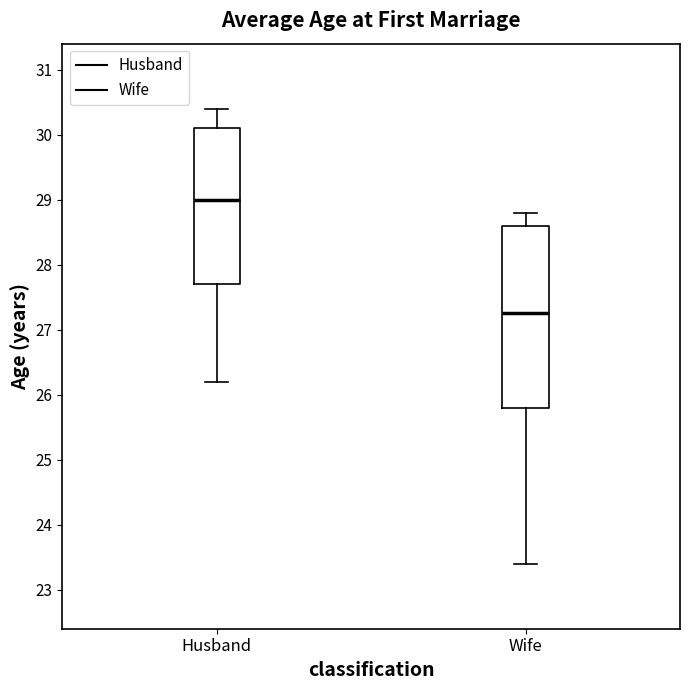

Reading left to right, read every box against the y-axis: the position of its median line, the range the box covers, and the ends of its whiskers. The values are not printed on the chart, so give them approximately, as read against the axis.

Husband: median 29.0, box 27.7 to 30.1, whiskers 26.2 to 30.4
Wife: median 27.3, box 25.8 to 28.6, whiskers 23.4 to 28.8